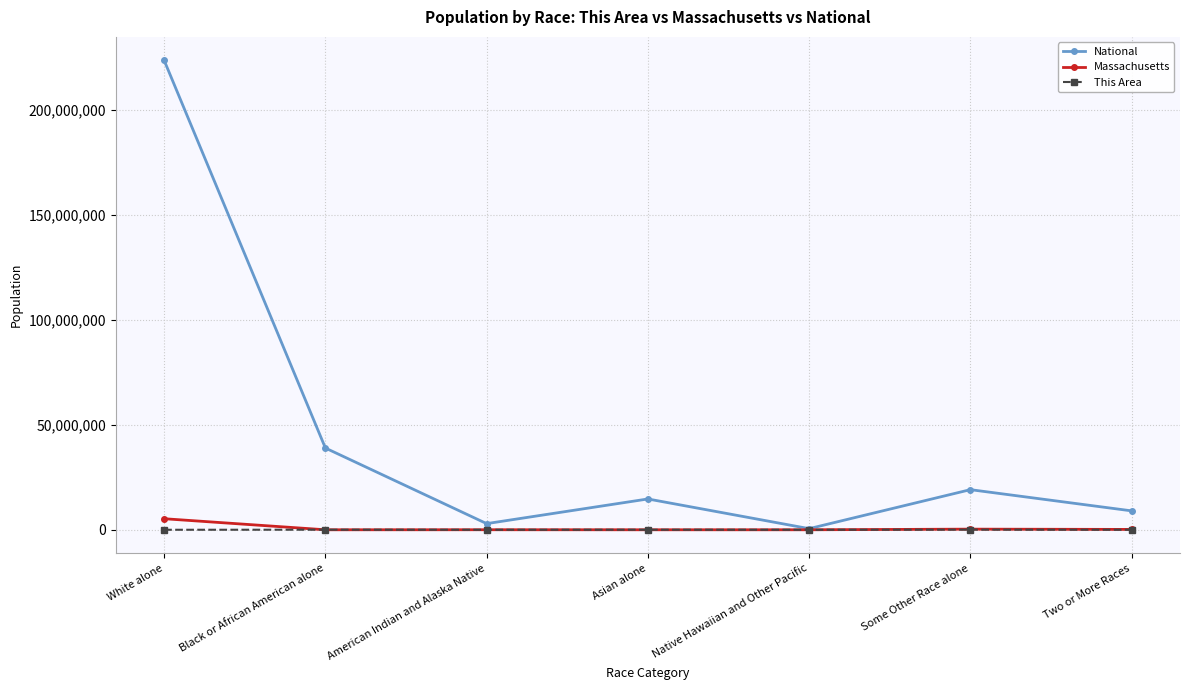

Between Black or African American alone and Some Other Race alone, which series saw the biggest shift?

National